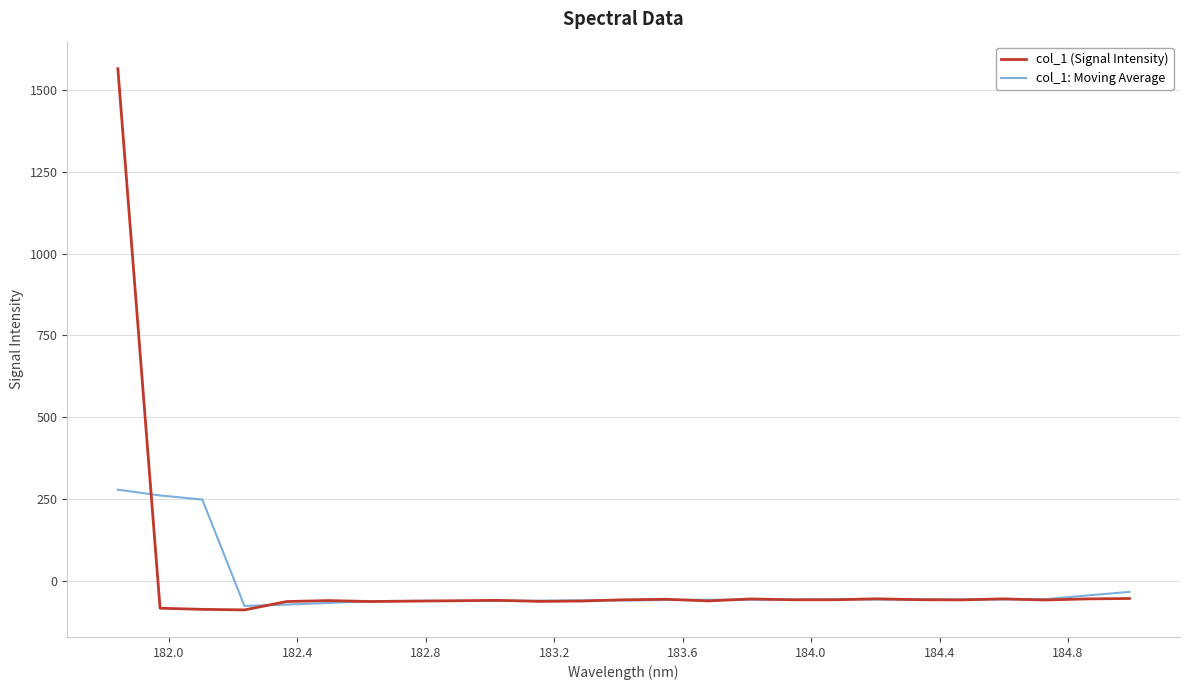

List the series in order of their peak value, highest first.

col_1 (Signal Intensity), col_1: Moving Average